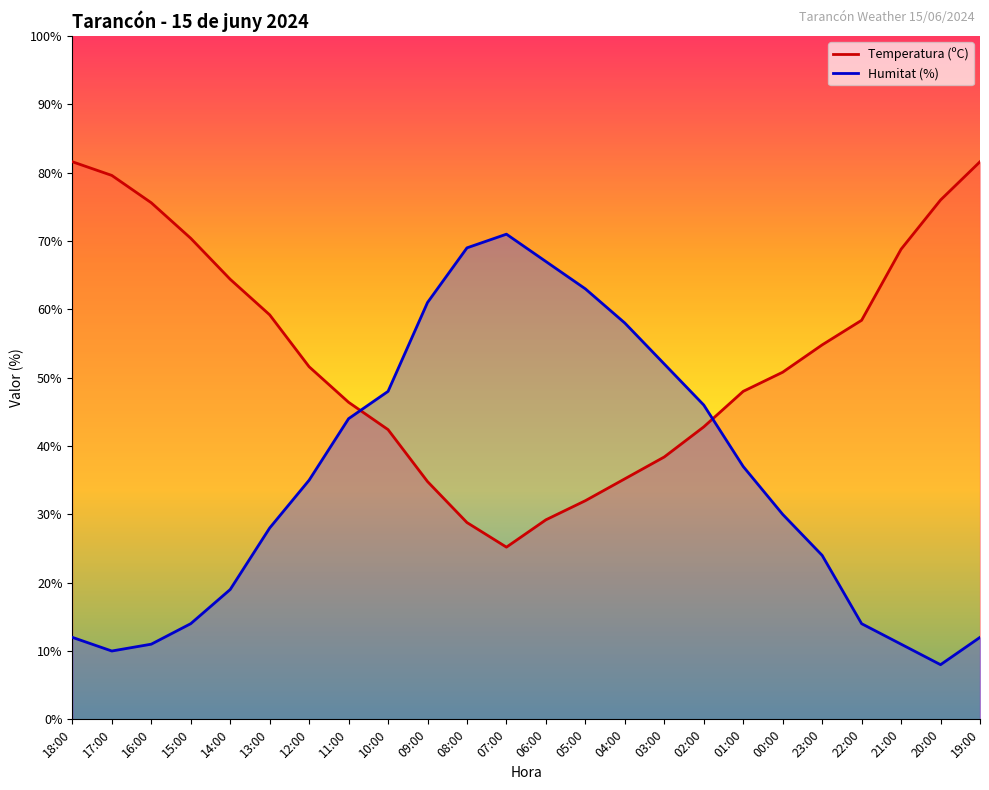

Reading left to right, transcribe all the data shown in this chart.

Temperatura (ºC): 81.6	79.6	75.6	70.4	64.4	59.2	51.6	46.4	42.4	34.8	28.8	25.2	29.2	32.0	35.2	38.4	42.8	48.0	50.8	54.8	58.4	68.8	76.0	81.6
Humitat (%): 12.0	10.0	11.0	14.0	19.0	28.0	35.0	44.0	48.0	61.0	69.0	71.0	67.0	63.0	58.0	52.0	46.0	37.0	30.0	24.0	14.0	11.0	8.0	12.0